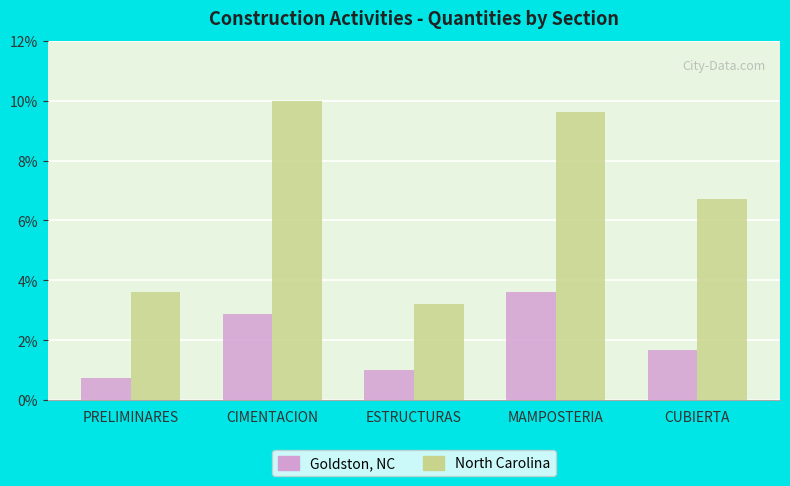

Which series has the largest range (max minus min)?

North Carolina